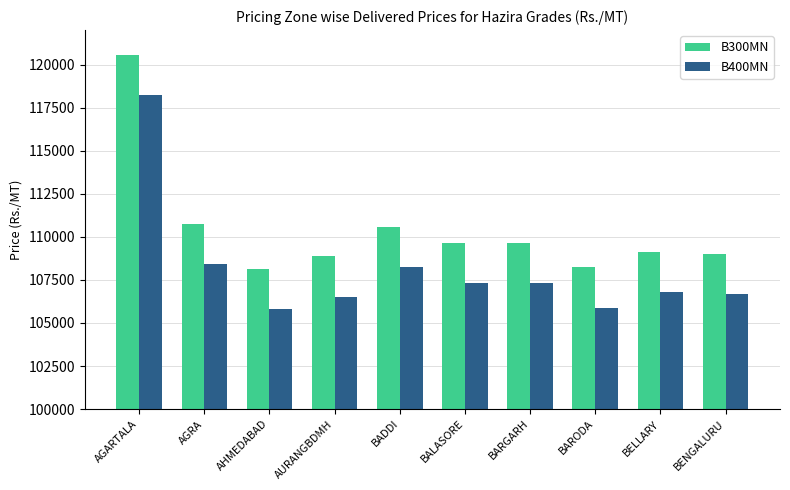

What is the difference between the highest and lowest values at BADDI?

2330